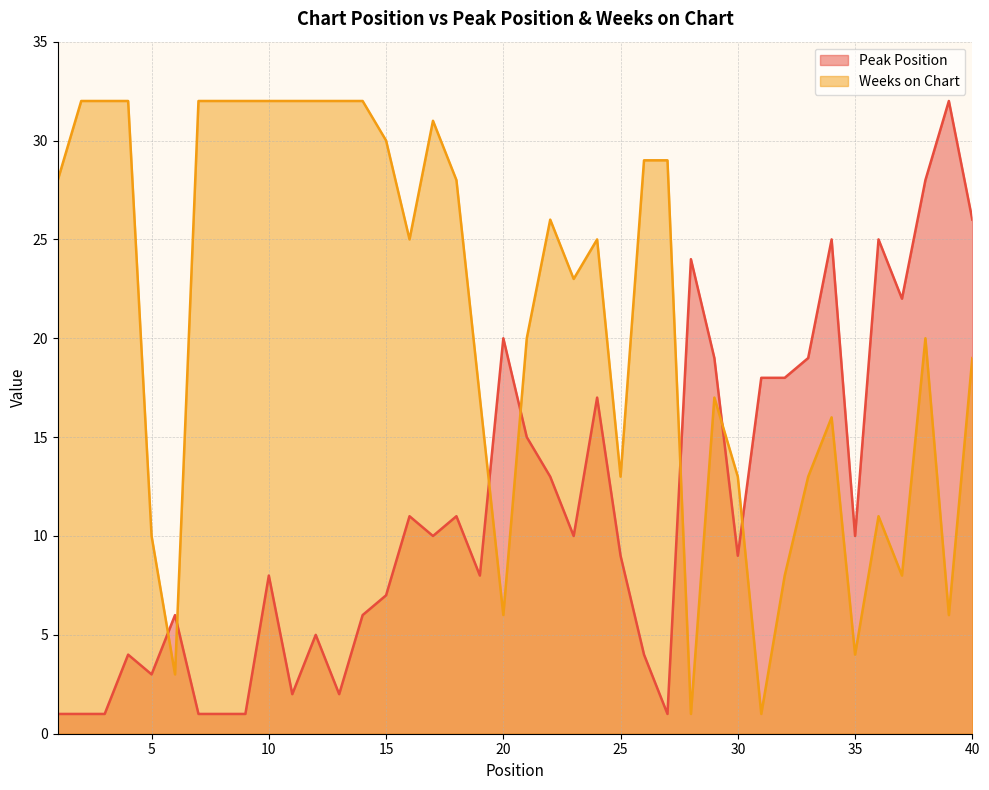

How many interior local valleys does the Weeks on Chart series have?

10